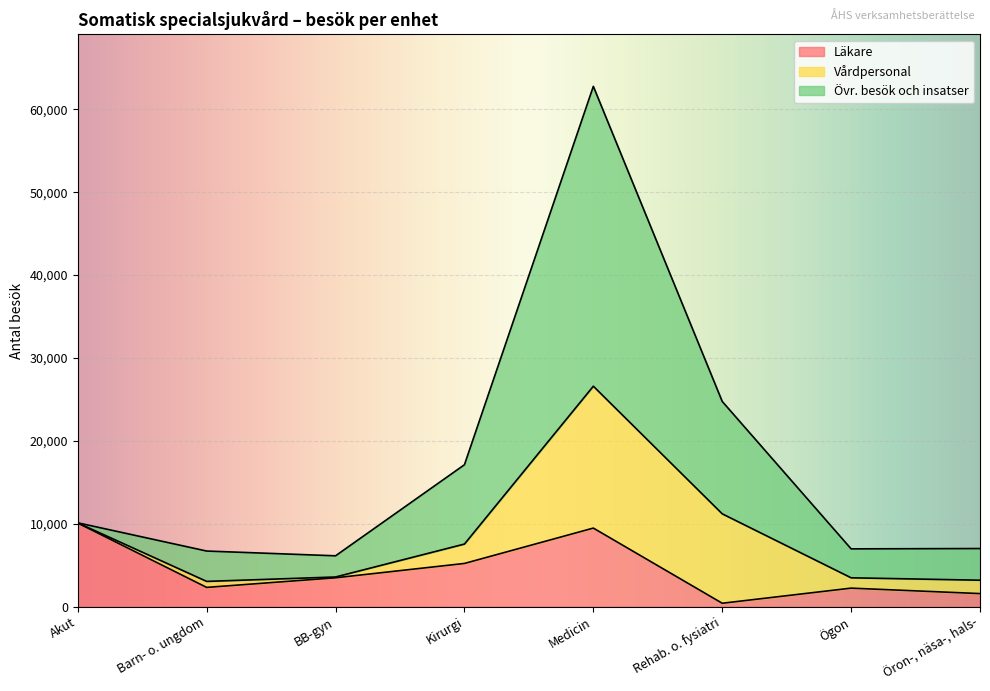

What is the difference between the highest and lowest values at Medicin?

53295